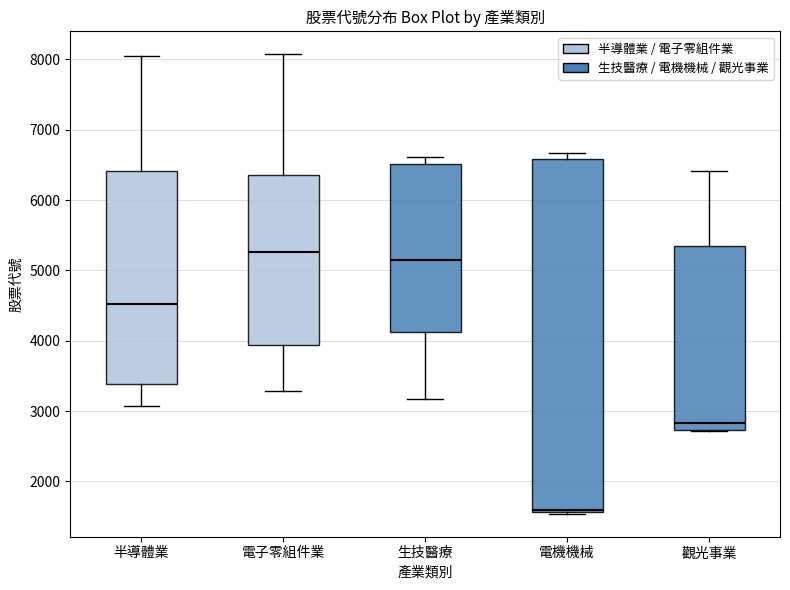

Reading left to right, read every box against the y-axis: the position of its median line, the range the box covers, and the ends of its whiskers. The values are not printed on the chart, so give them approximately, as read against the axis.

半導體業: median 4500, box 3400 to 6400, whiskers 3100 to 8000
電子零組件業: median 5300, box 3900 to 6400, whiskers 3300 to 8100
生技醫療: median 5200, box 4100 to 6500, whiskers 3200 to 6600
電機機械: median 1600, box 1600 to 6600, whiskers 1500 to 6700
觀光事業: median 2800, box 2700 to 5300, whiskers 2700 to 6400